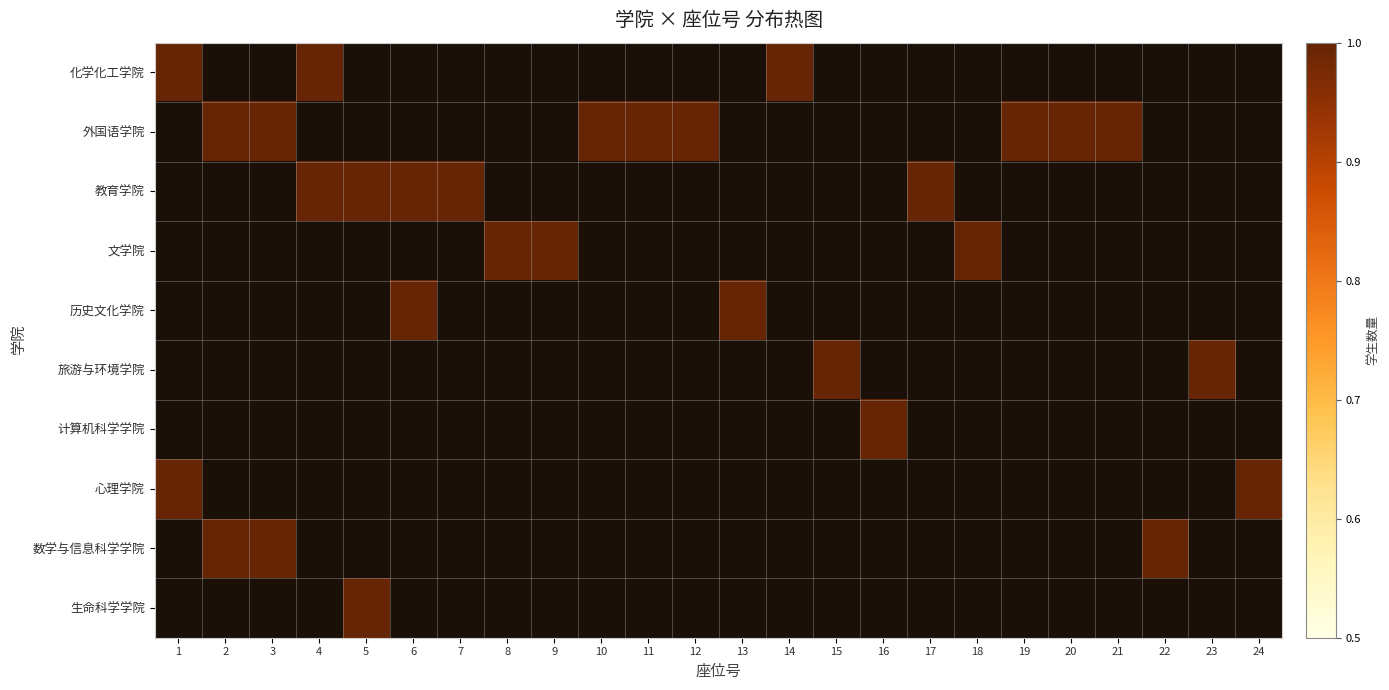

Between 20 and 24, which is larger?

20